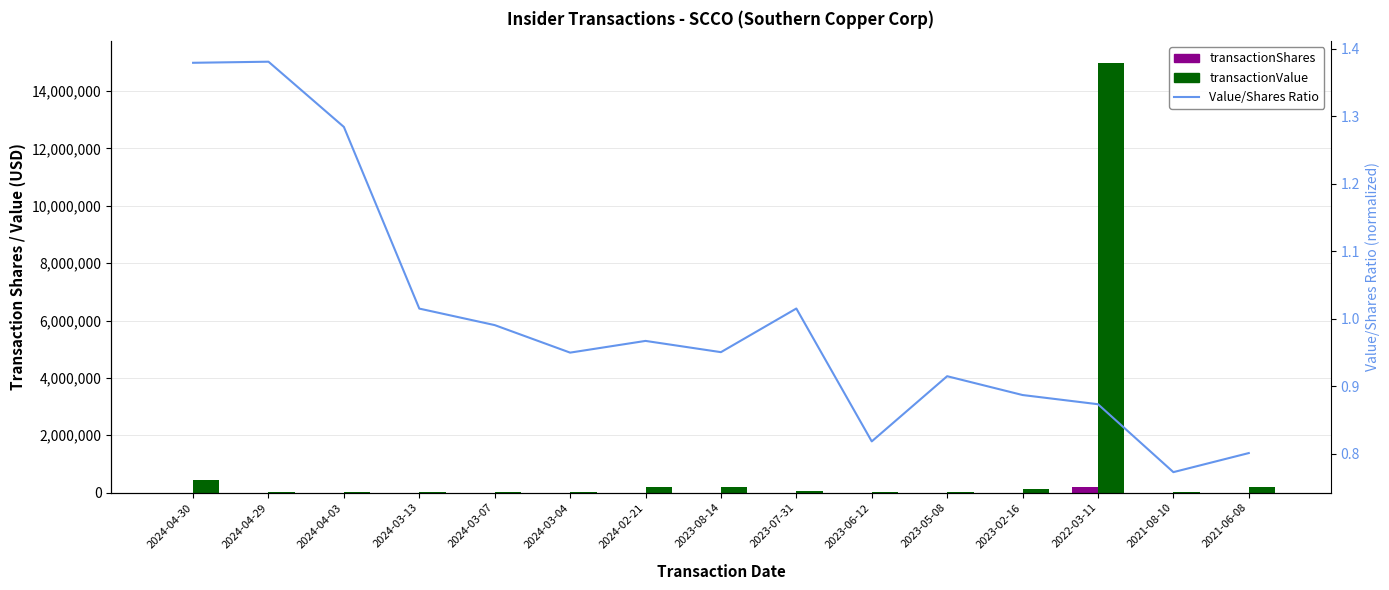

What is the sum of the transactionShares values at 2023-08-14 and 2023-07-31?

2900.0